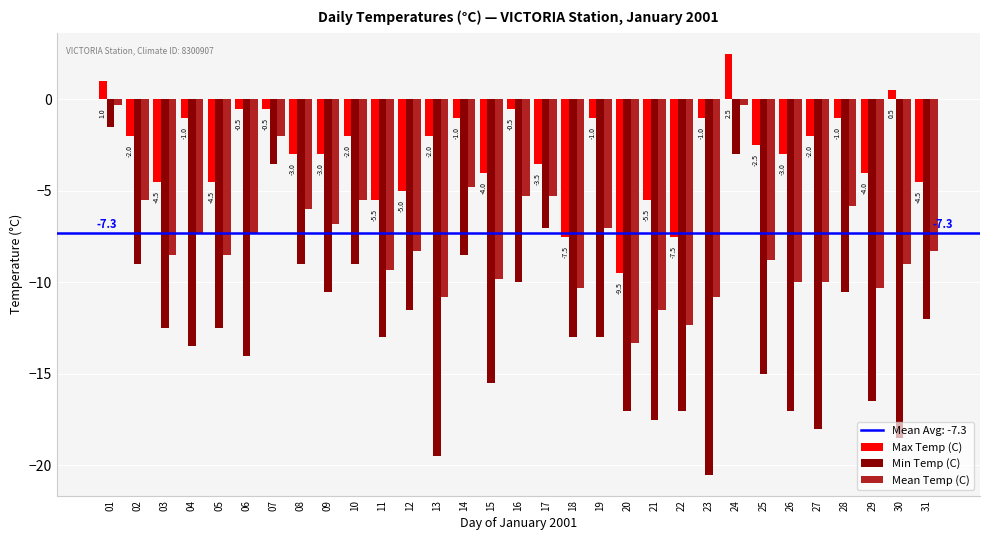

Is it true that Max Temp (C) equals -1.0 at 14?

True